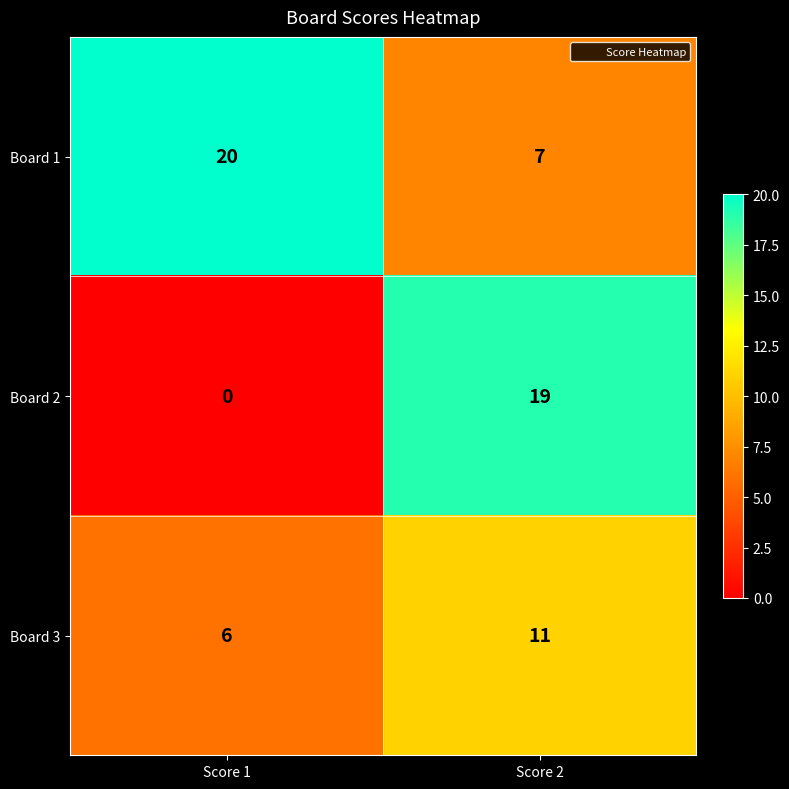

Which series has the largest range (max minus min)?

Board 2